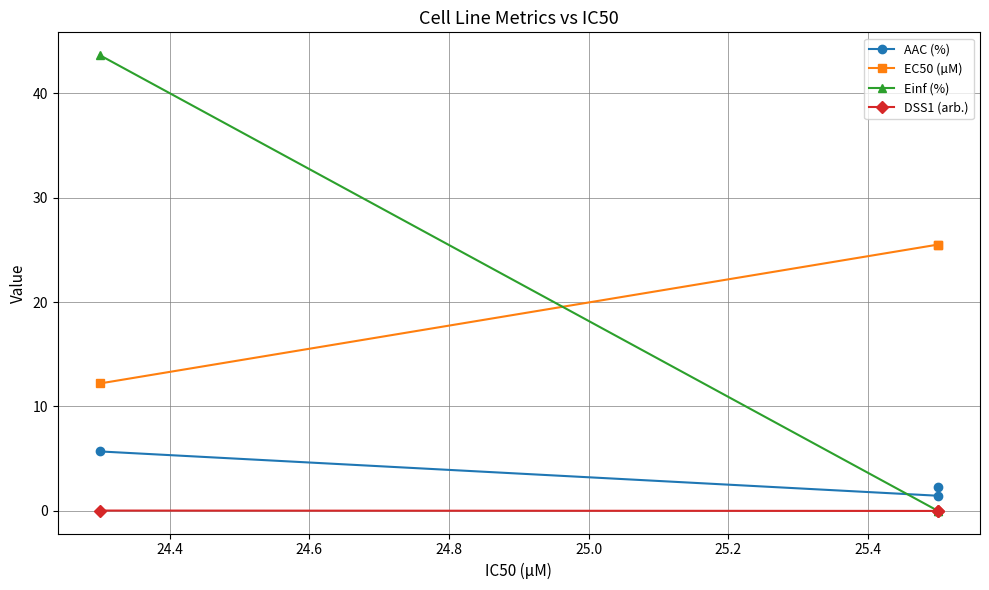

The EC50 (µM) series shows 37.4 at 24.2. True or false?

False